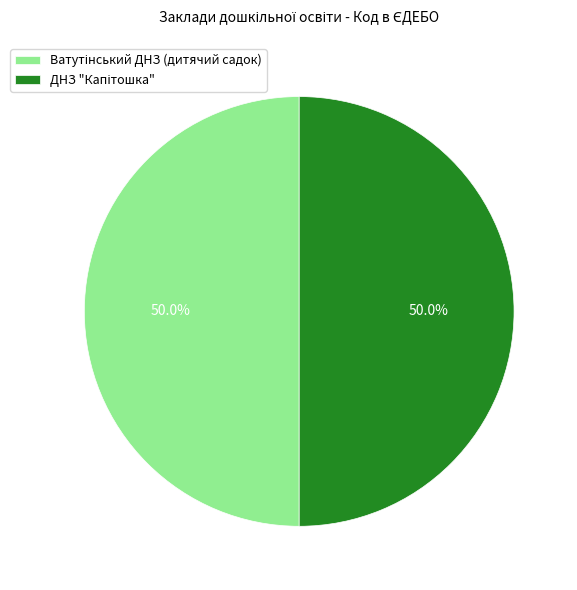

Count the number of slices in the pie.

2